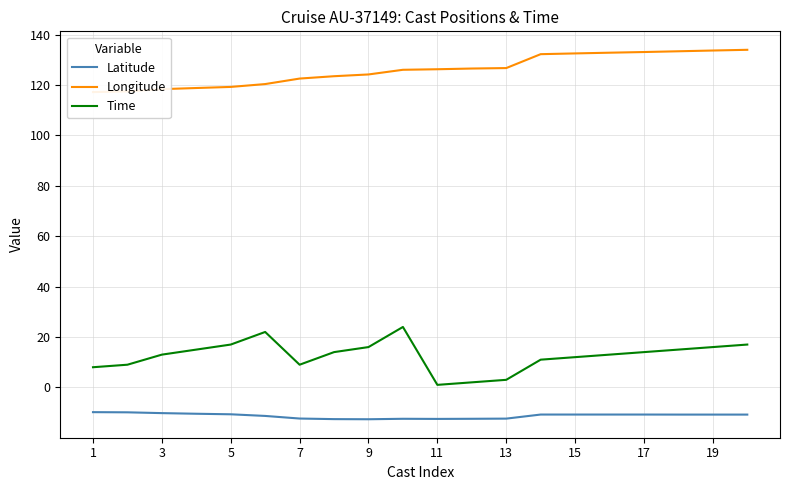

In Time, how many points are lower than both neighbors (excluding endpoints)?

2